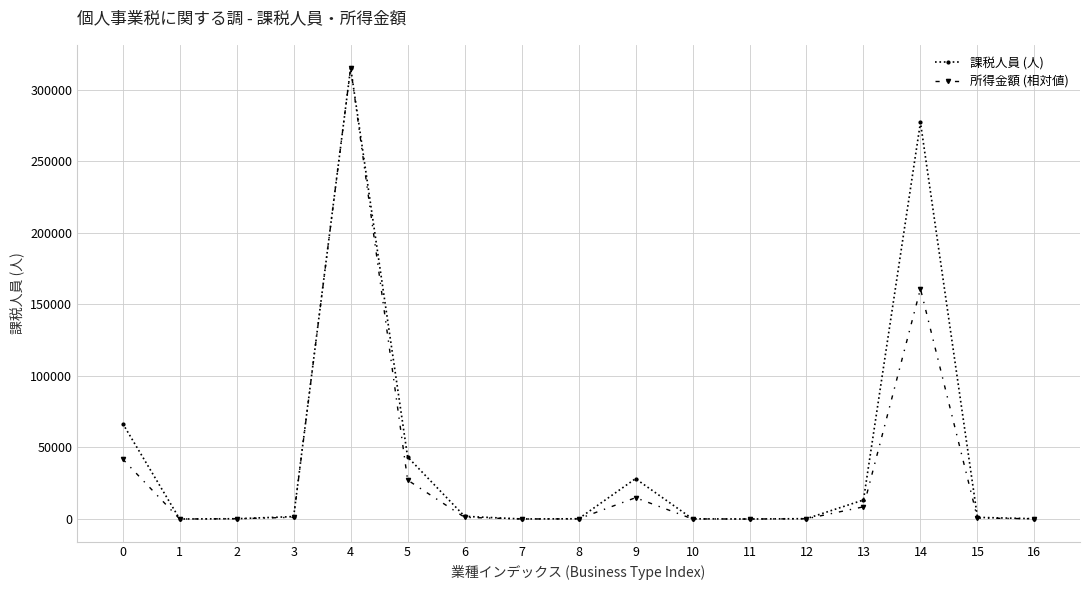

What is the greatest value displayed?

315377.0